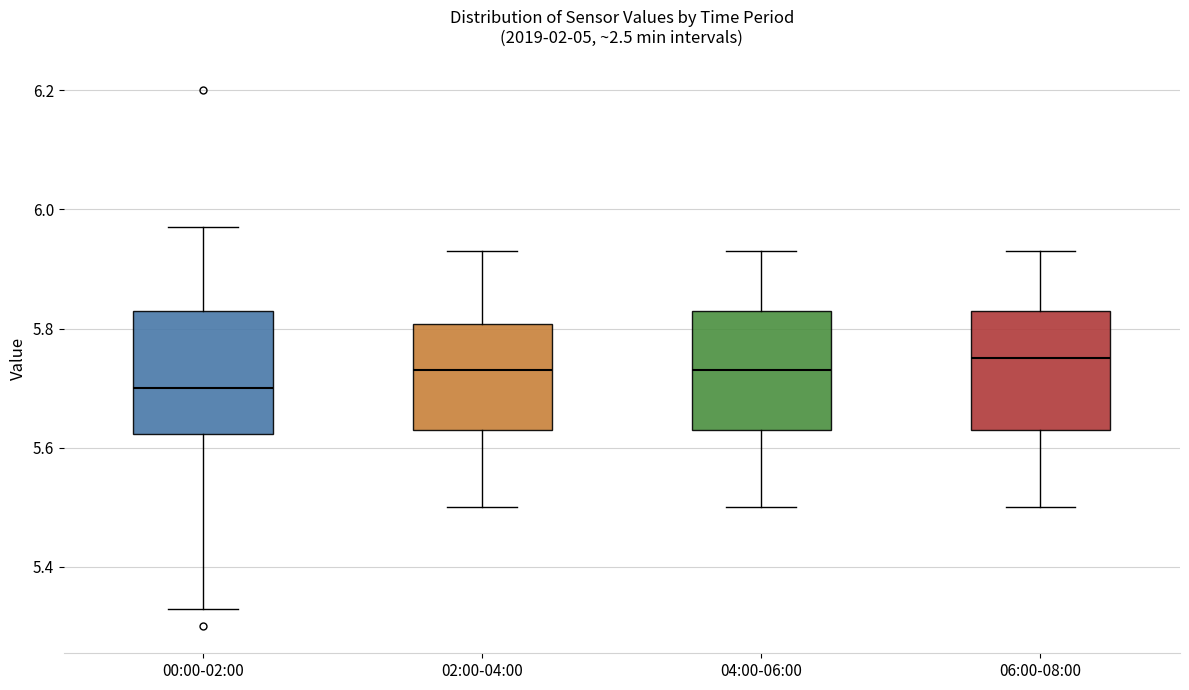

Where is the lower edge of the box for 02:00-04:00 on the y-axis? The values are not printed on the chart, so give them approximately, as read against the axis.

5.64